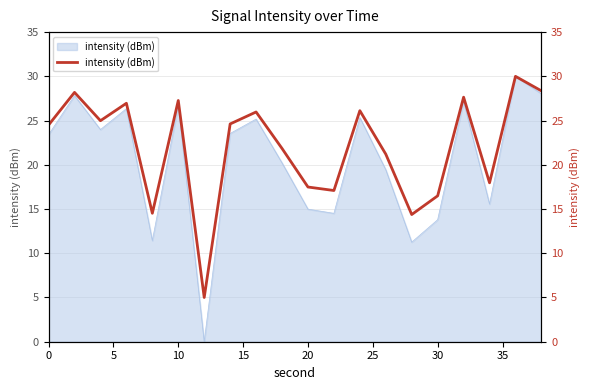

True or false: the data has more than 0 interior local peaks.

True